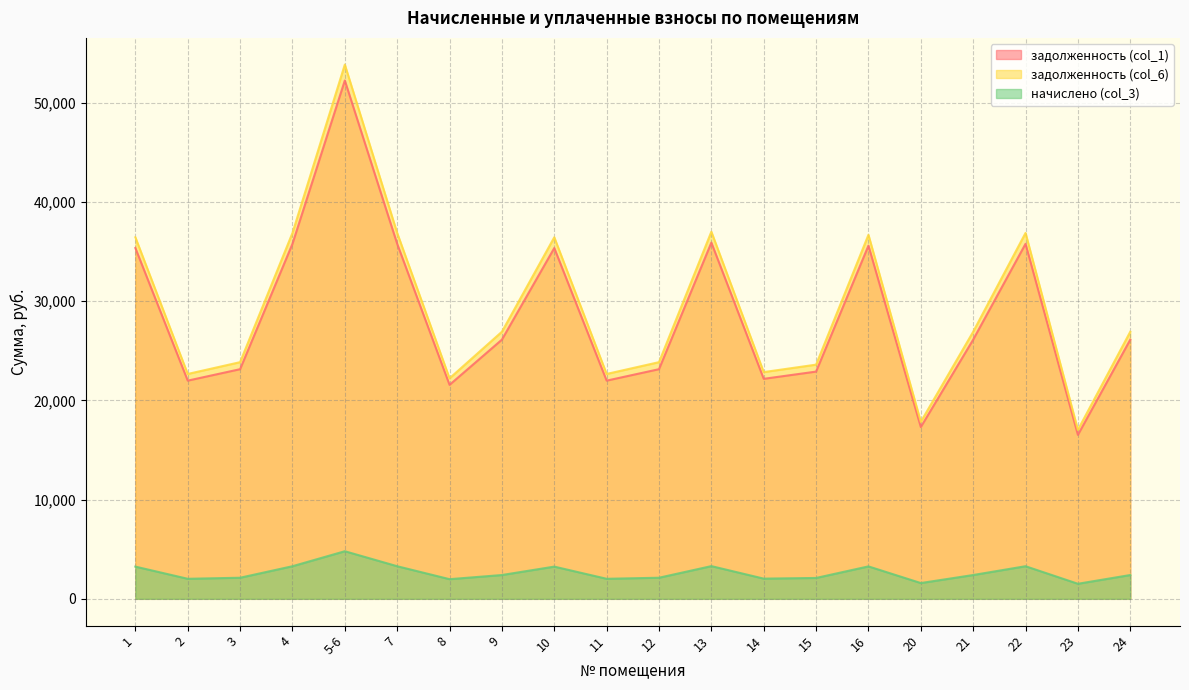

What is the difference between the maximum and minimum values in the задолженность (col_1) series?

35724.5